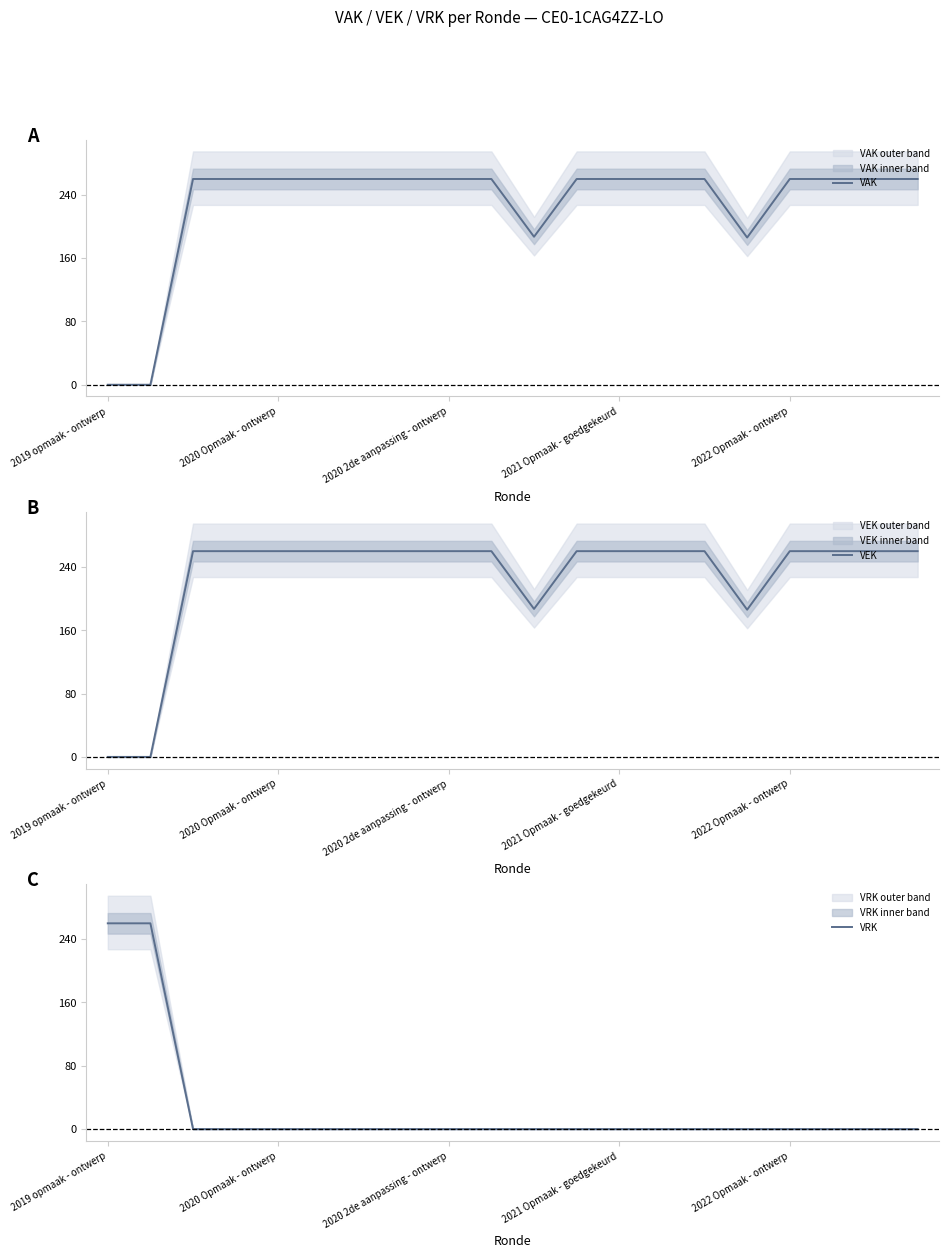

True or false: VAK has a value of 121 at 19.

False